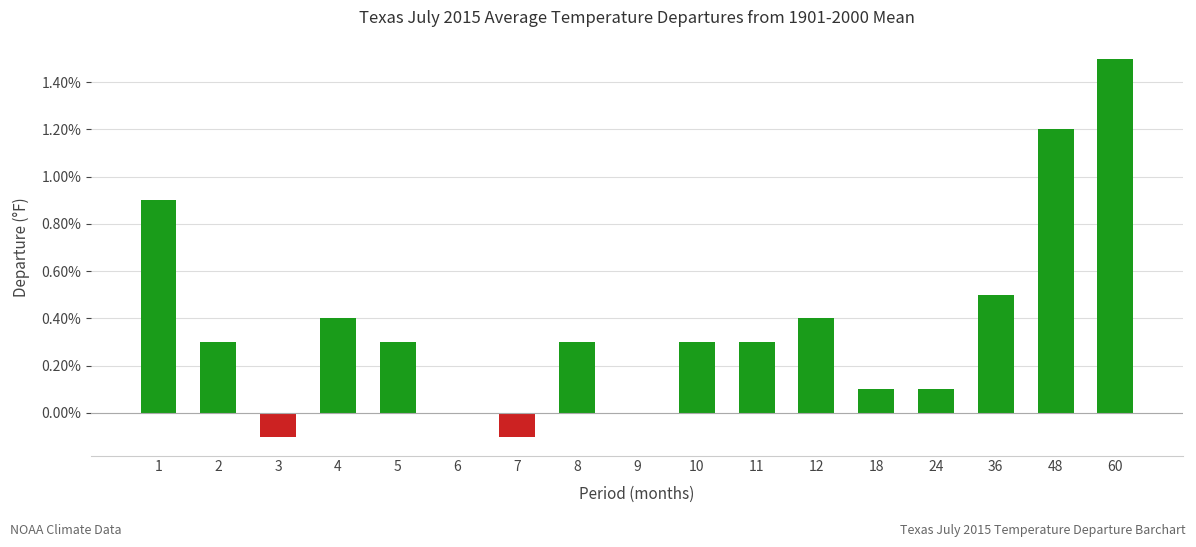

What is the sum of the values at 10 and 8?

0.6